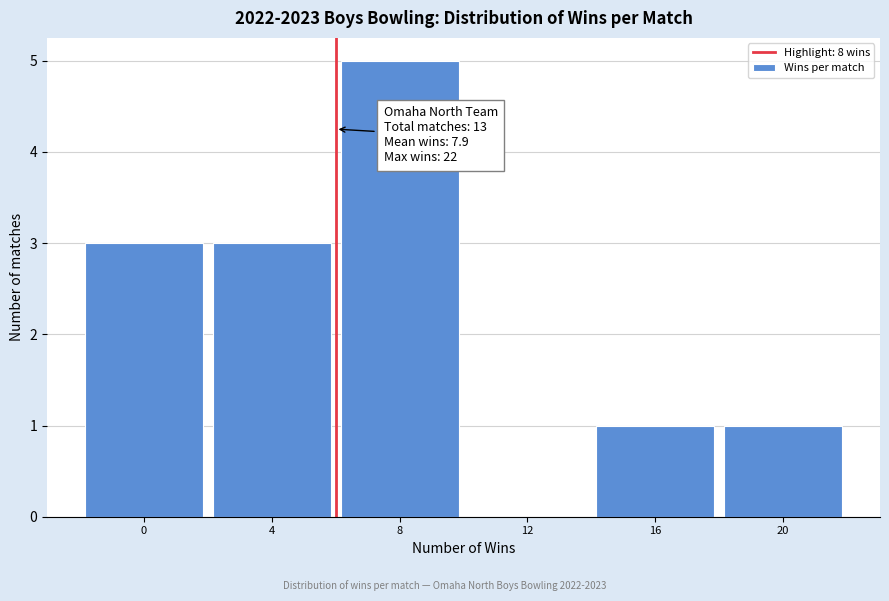

Reading left to right, extract all data points from this chart.

0=3	4=3	8=5	12=0	16=1	20=1